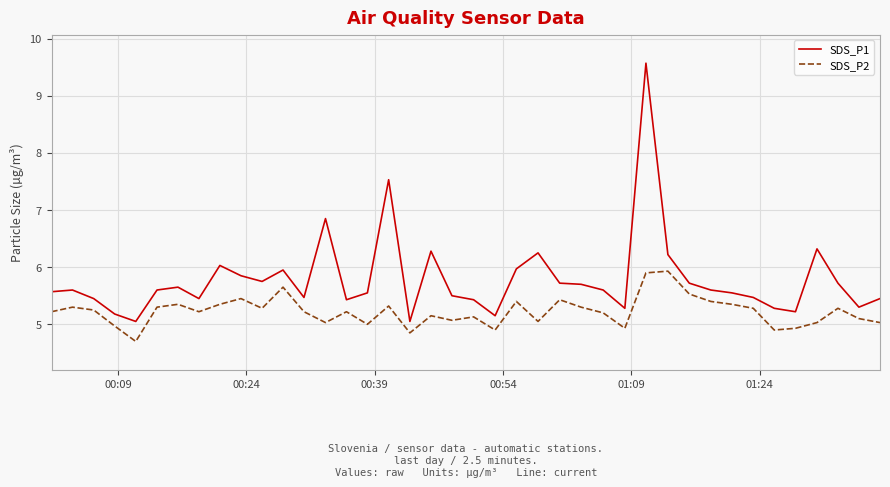

Rank the series by their average value, from lowest to highest.

SDS_P2, SDS_P1